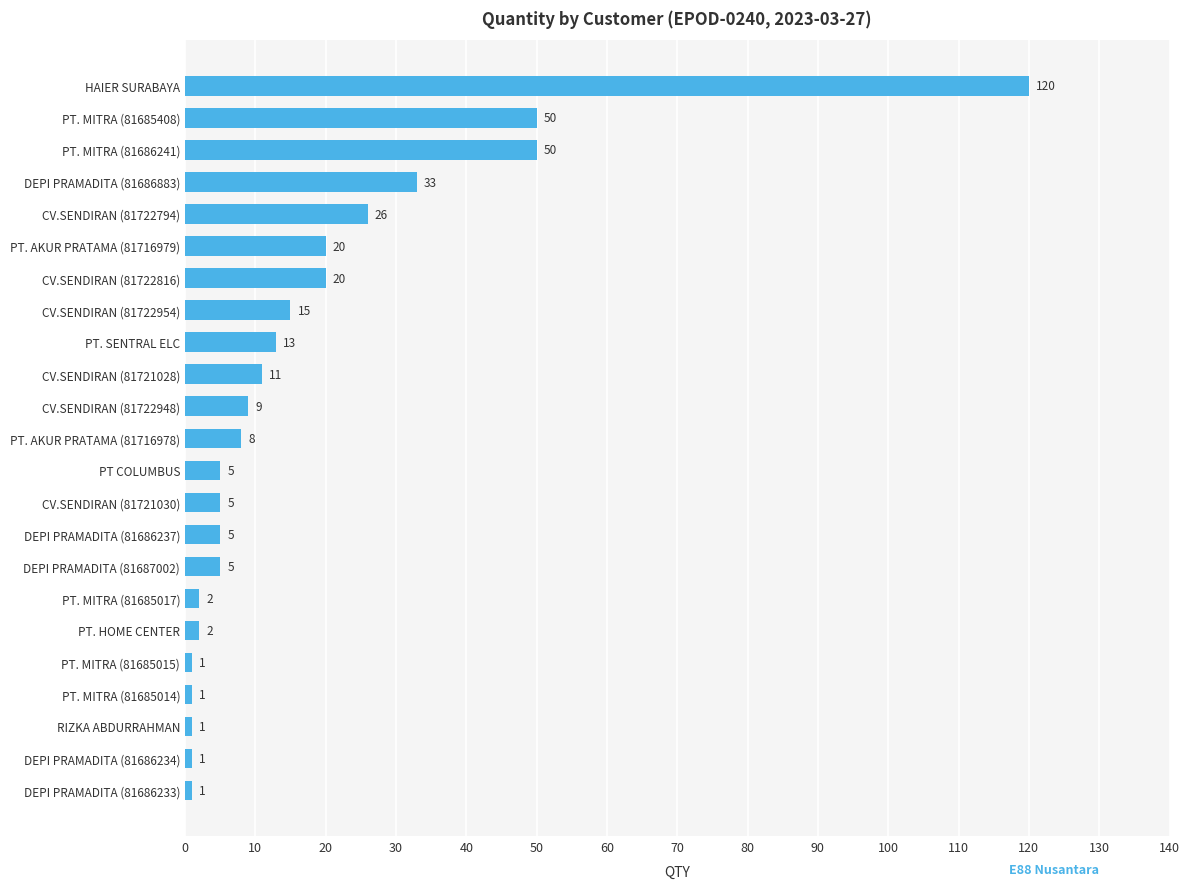

Which category has the highest value across all series?

HAIER SURABAYA